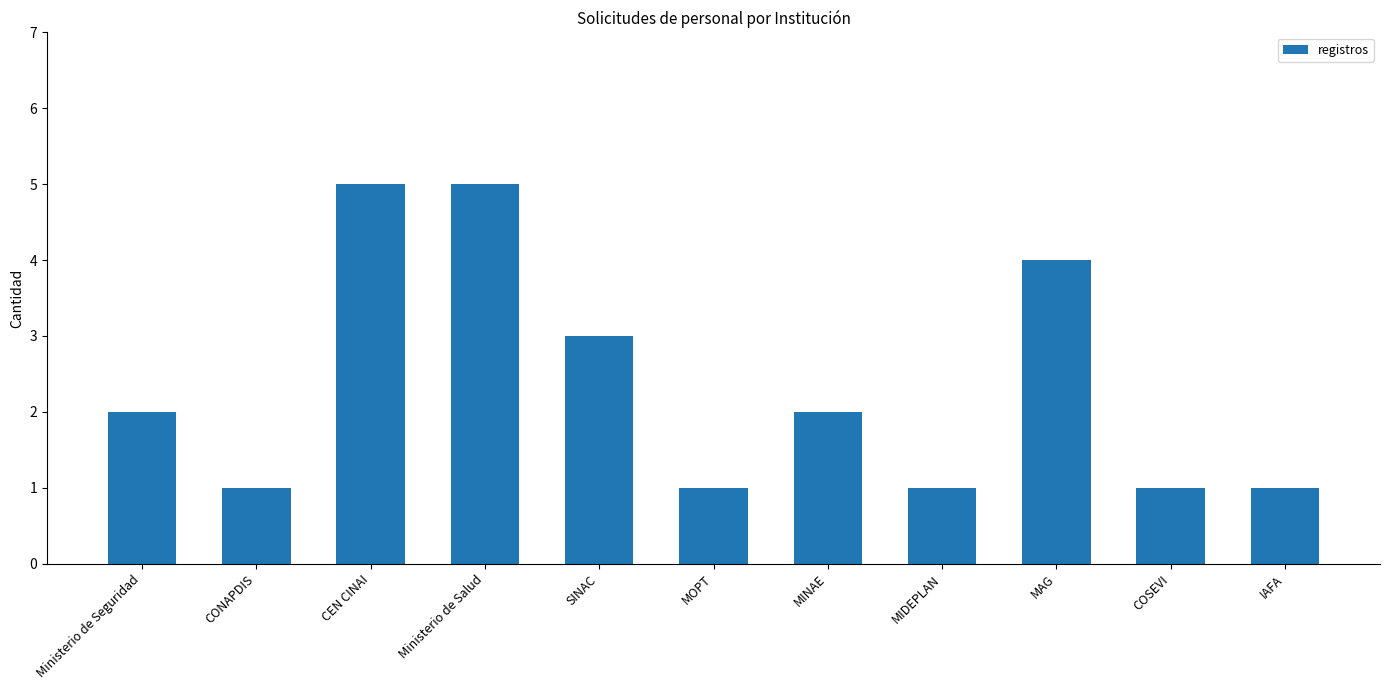

Read the value at SINAC.

3